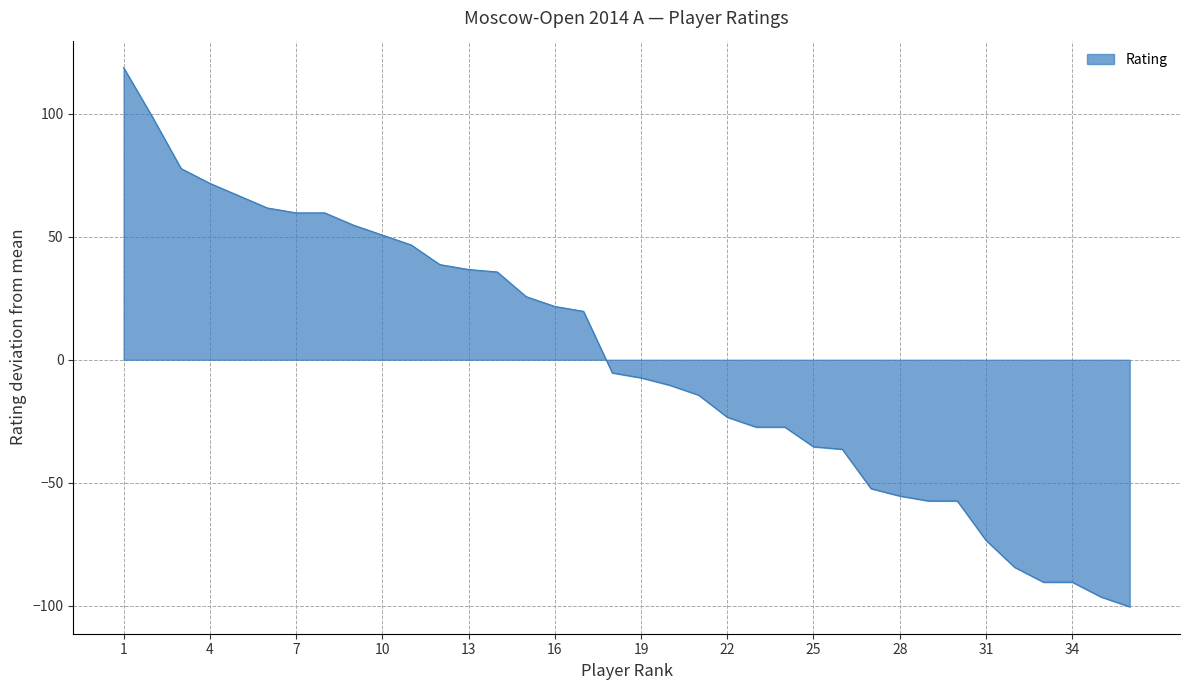

What is the smallest value displayed?

-100.3